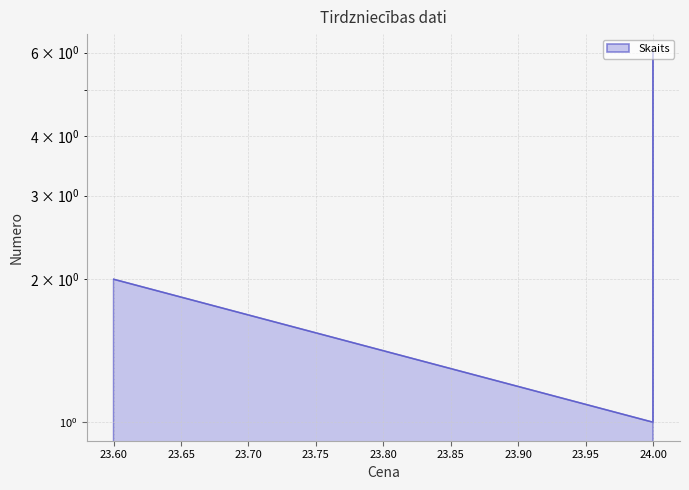

What is the minimum value shown in the chart?

1